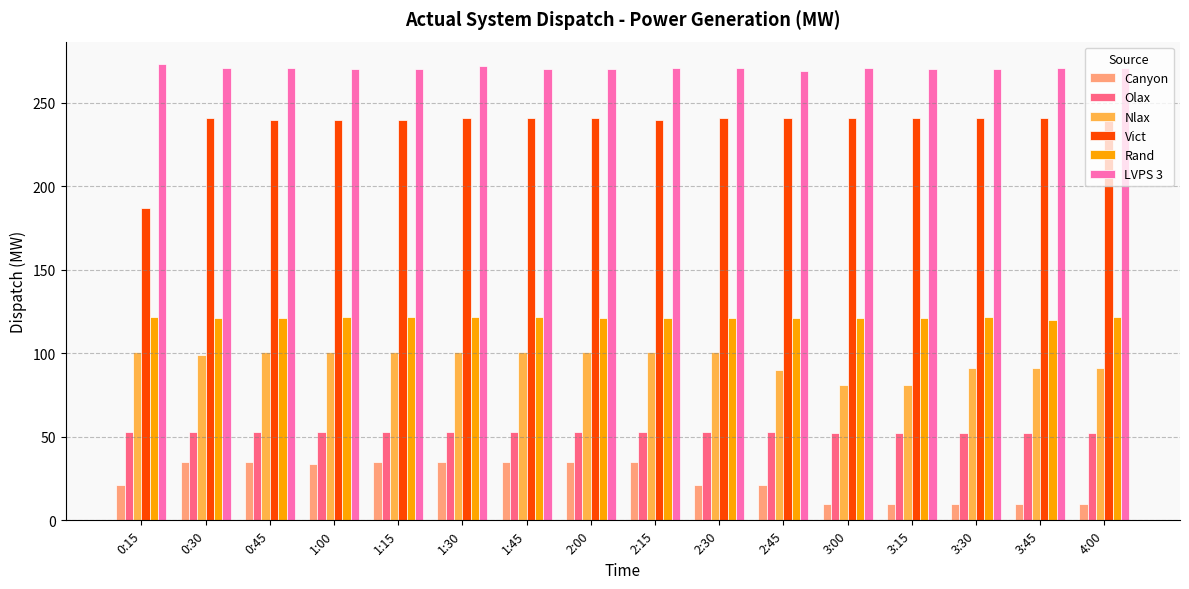

What is the difference between the second highest and minimum values in the Canyon series?

25